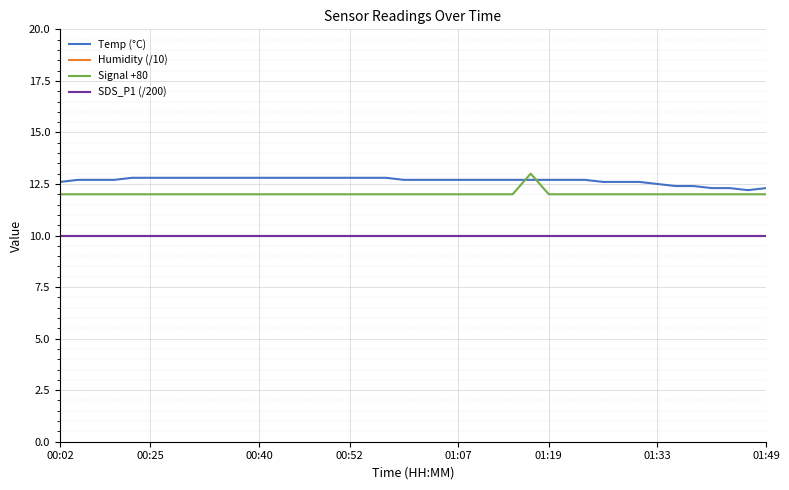

True or false: Humidity (/10) and Temp (°C) cross at least once.

False